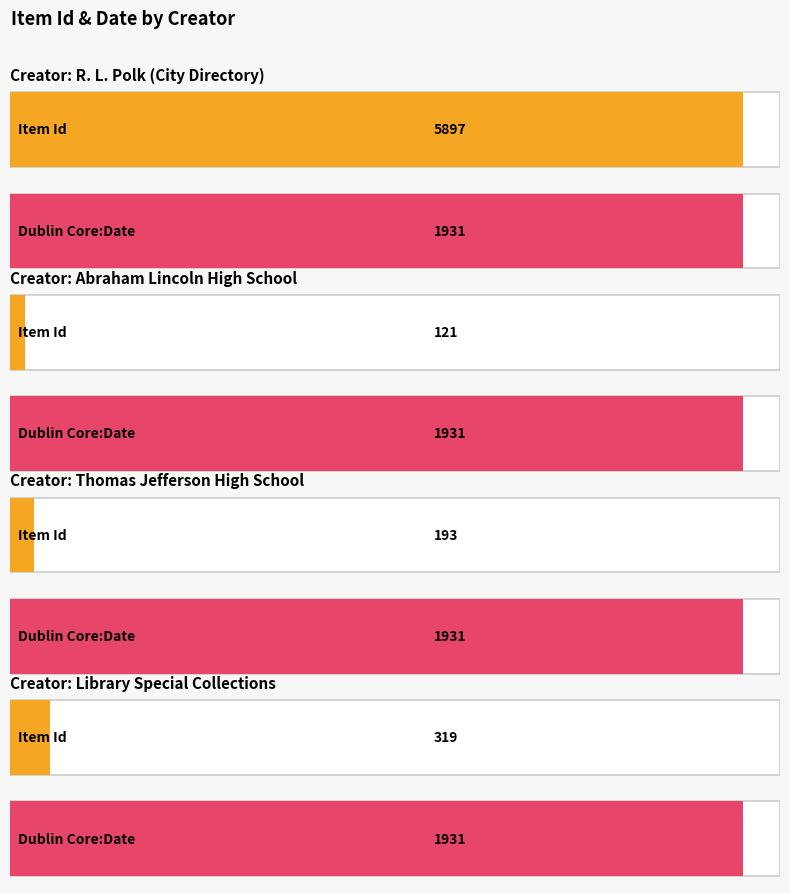

At which label does Item Id reach its peak?

R. L. Polk (City Directory)